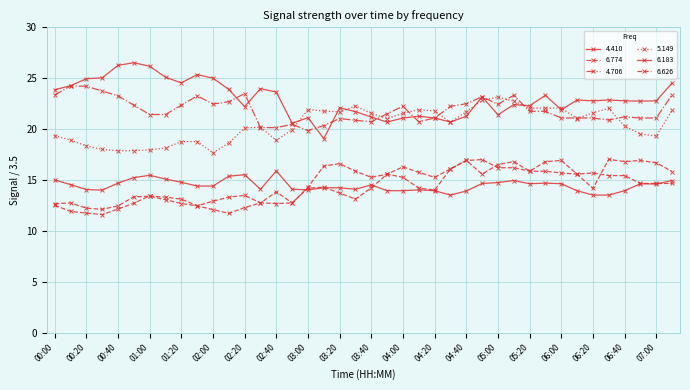

Reading right to left, extract all data points from this chart.

4.410: 24.5	22.8	22.7	22.8	22.9	22.8	22.9	21.9	23.3	22.3	22.4	21.4	23.2	21.3	20.7	21.1	21.3	21.1	20.7	21.2	21.7	22.1	19.1	21.1	20.6	23.6	24.0	22.2	23.9	25.0	25.3	24.5	25.1	26.2	26.5	26.3	25.0	24.9	24.3	23.9
6.774: 14.7	14.7	14.7	15.4	15.4	15.7	15.6	15.7	15.9	15.9	16.2	16.2	17.0	16.9	16.1	15.3	15.7	16.3	15.6	15.3	15.9	16.6	16.4	14.3	12.7	12.7	12.7	12.3	11.7	12.1	12.5	12.7	13.1	13.4	13.3	12.5	12.1	12.2	12.7	12.7
4.706: 23.4	21.1	21.1	21.2	20.9	21.1	21.1	21.1	21.7	21.7	23.3	22.4	23.2	22.5	22.2	21.1	20.7	22.2	21.5	20.7	20.9	21.0	20.3	19.9	20.5	20.1	20.1	23.5	22.7	22.5	23.3	22.3	21.4	21.4	22.3	23.3	23.7	24.2	24.2	23.3
5.149: 21.8	19.3	19.5	20.3	22.0	21.6	21.0	22.1	22.1	22.1	22.7	23.1	22.8	21.7	20.7	21.8	21.9	21.5	21.0	21.5	22.3	21.7	21.8	21.9	19.9	18.9	20.2	20.1	18.6	17.7	18.8	18.8	18.1	17.9	17.9	17.9	18.0	18.3	18.9	19.3
6.183: 14.9	14.6	14.6	13.9	13.5	13.5	13.9	14.6	14.7	14.6	14.9	14.7	14.7	13.9	13.5	13.9	14.0	13.9	13.9	14.5	14.1	14.2	14.2	14.0	14.1	15.9	14.1	15.5	15.4	14.4	14.4	14.8	15.1	15.5	15.2	14.7	14.0	14.1	14.5	15.0
6.626: 15.8	16.7	16.9	16.8	17.0	14.2	15.6	16.9	16.8	15.9	16.8	16.5	15.6	16.9	16.1	14.0	14.2	15.3	15.6	14.2	13.1	13.7	14.3	14.2	12.7	13.8	12.7	13.5	13.3	12.9	12.5	13.1	13.3	13.4	12.7	12.1	11.6	11.7	11.9	12.5